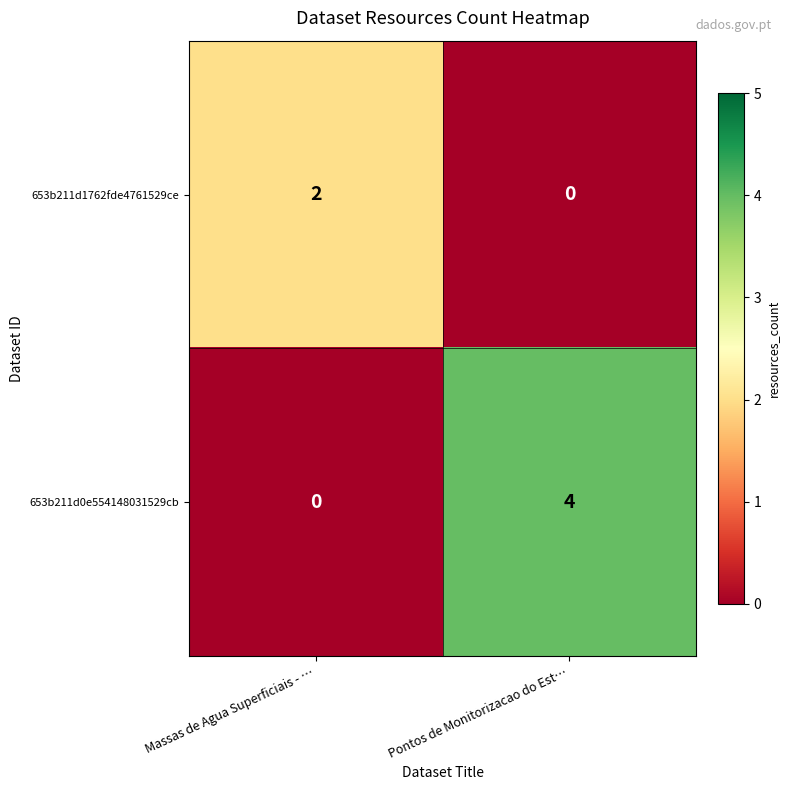

Which series has the widest spread of values?

653b211d0e554148031529cb